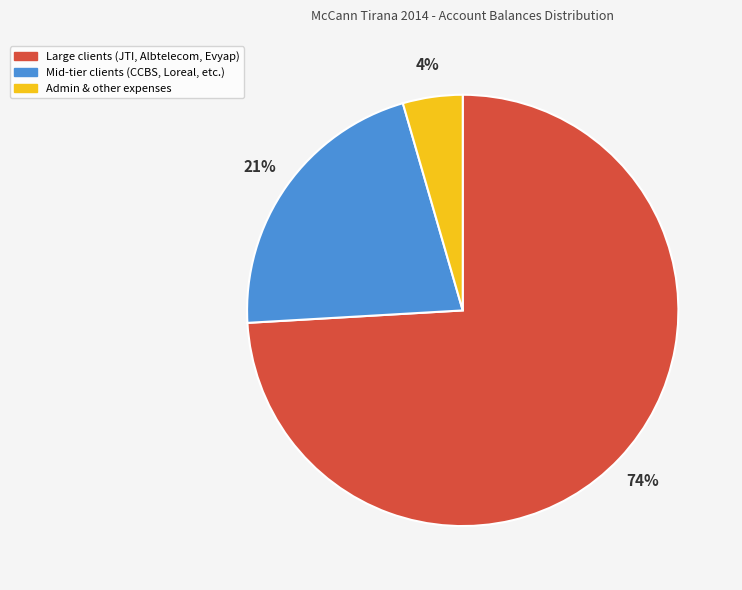

Count the number of slices in the pie.

3